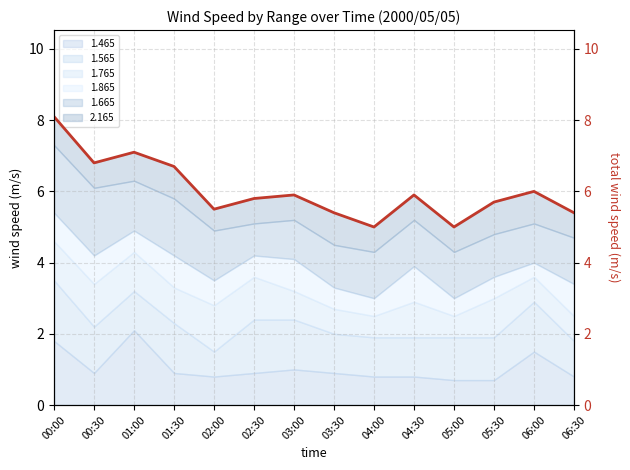

Reading right to left, extract all data points from this chart.

06:30=5.4	06:00=6.0	05:30=5.7	05:00=5.0	04:30=5.9	04:00=5.0	03:30=5.4	03:00=5.9	02:30=5.8	02:00=5.5	01:30=6.7	01:00=7.1	00:30=6.8	00:00=8.1